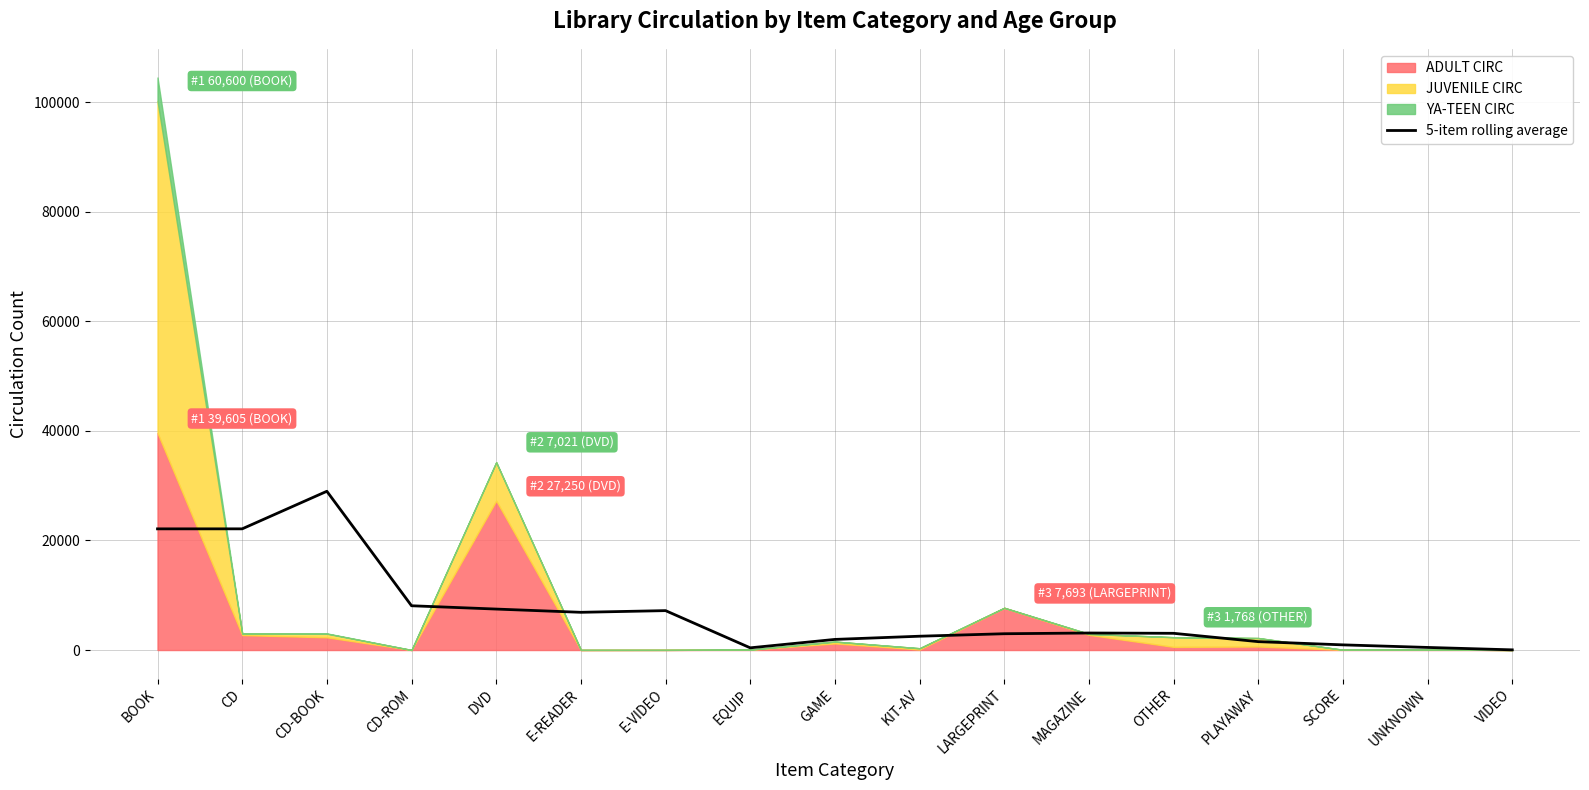

Reading right to left, list all the values displayed in this chart.

33.4	474.2	943.2	1531.0	3051.8	3107.0	2974.8	2522.0	1939.2	401.8	7191.6	6885.6	7476.4	8080.0	28972.4	22116.6	22114.0